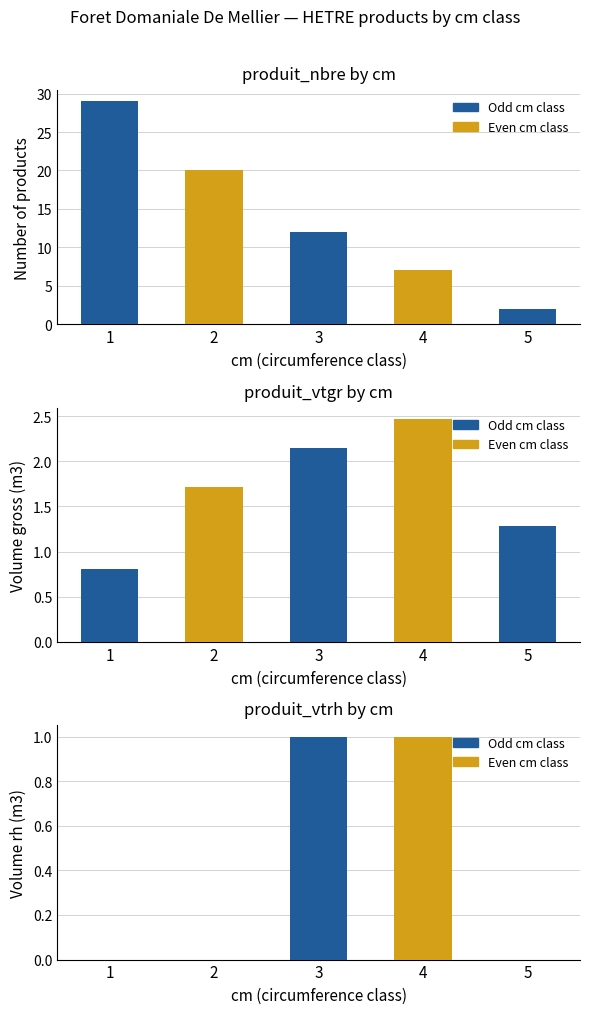

At which label does produit_vtgr first exceed 1?

2